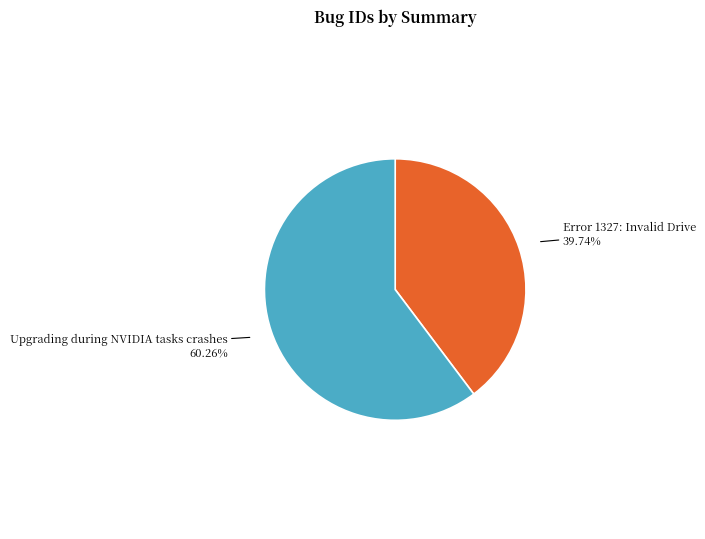

To the nearest percent, what portion does Upgrading during NVIDIA tasks crashes represent?

60%